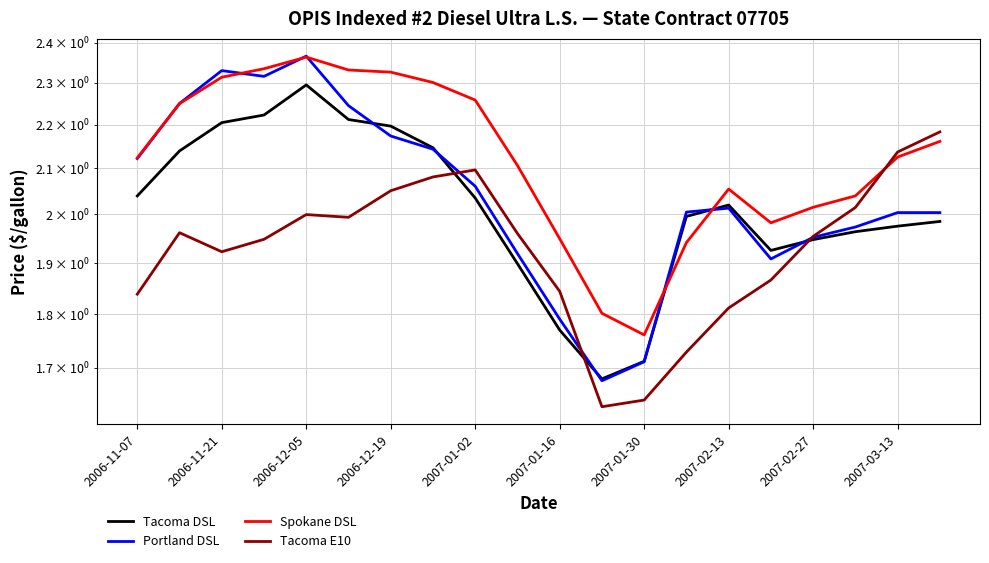

Which series has the largest total across all categories?

Spokane DSL